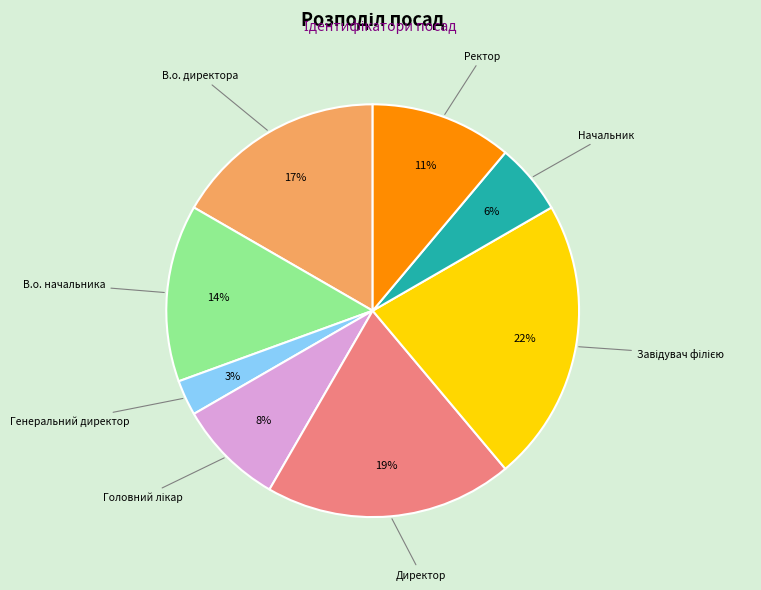

Do В.о. начальника and В.о. директора together represent more than half of the pie?

No